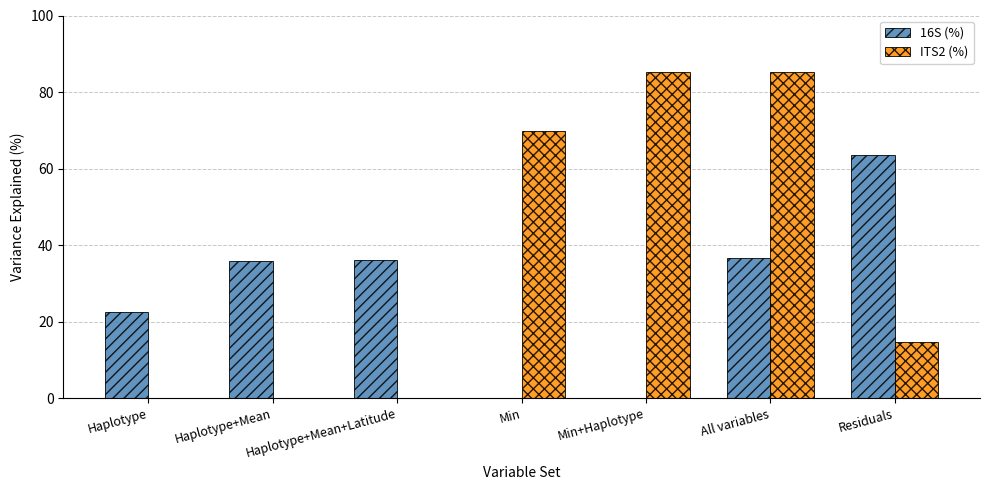

True or false: 16S (%) has a value of 36.5 at All variables.

True